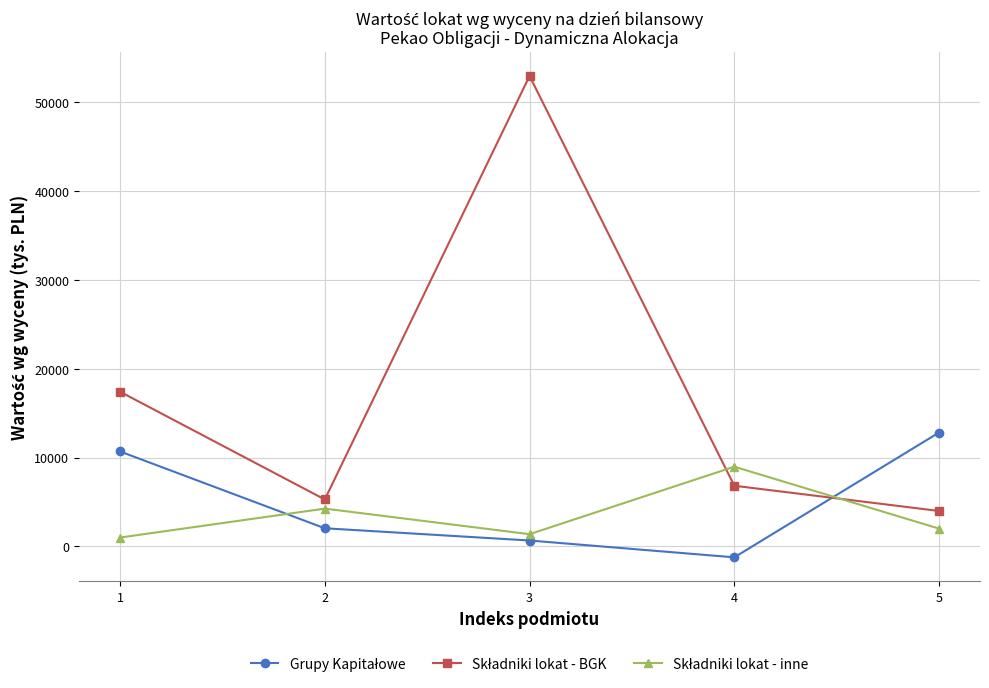

What is the spread (max minus min) of values at 2?

3239